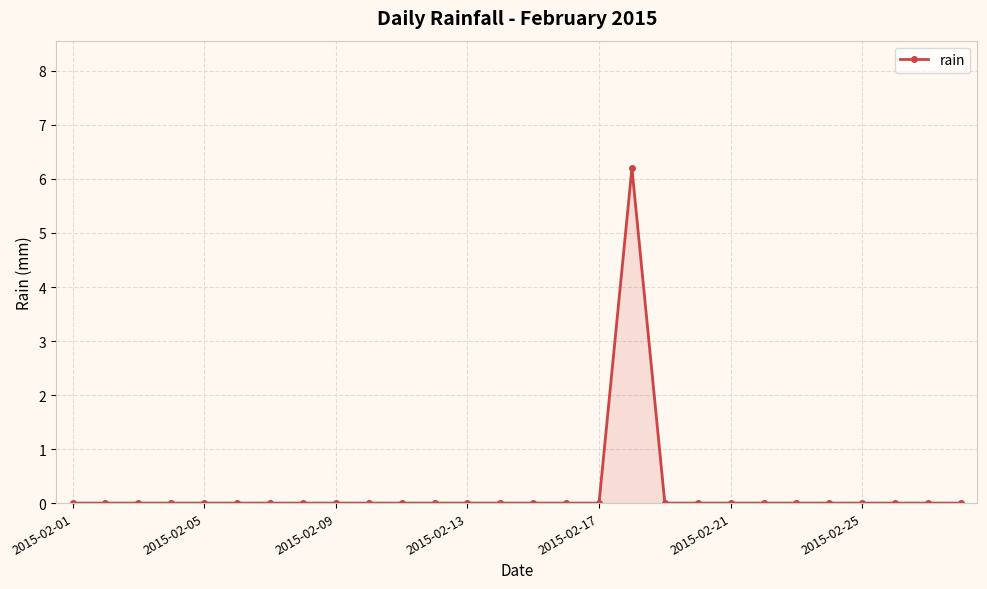

What is the maximum value shown in the chart?

6.2